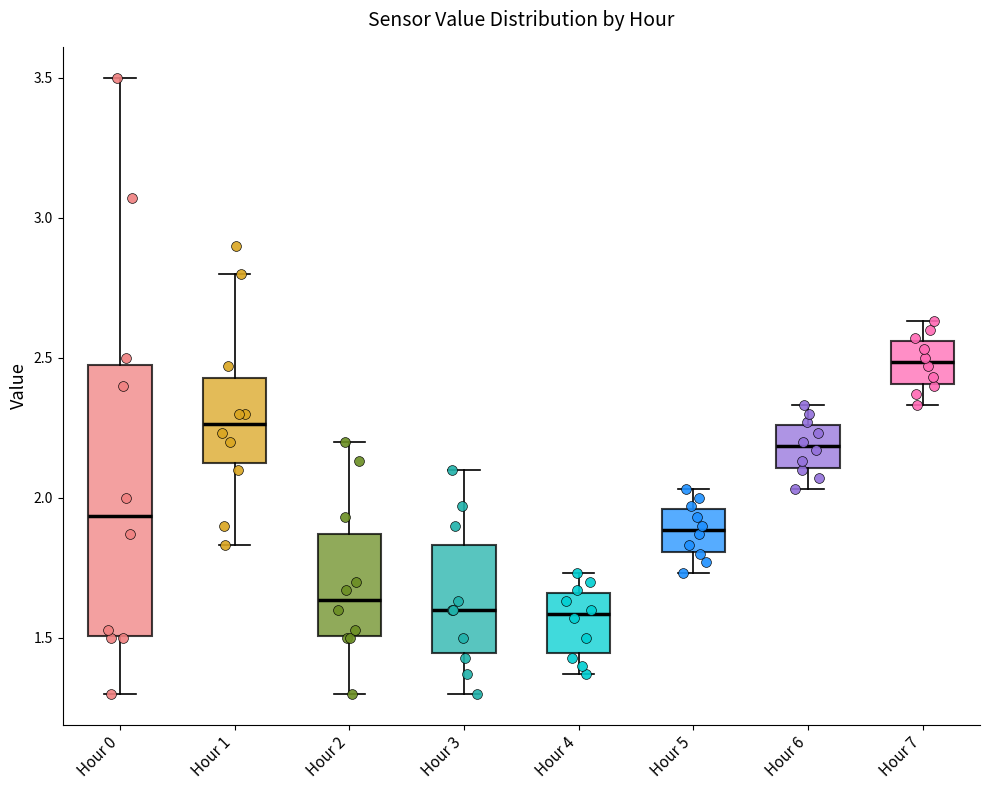

Which box is the tallest, from its lower edge to its upper edge?

Hour 0